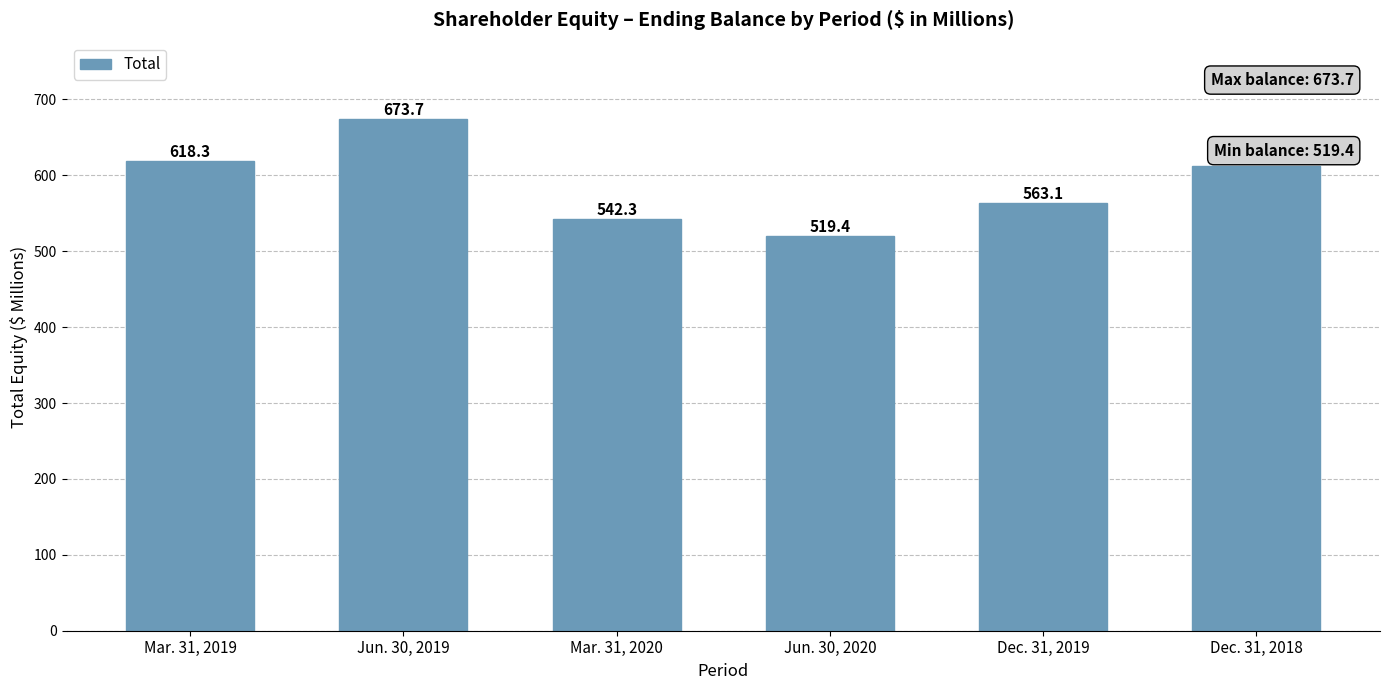

Which category has the lowest value across all series?

Jun. 30, 2020